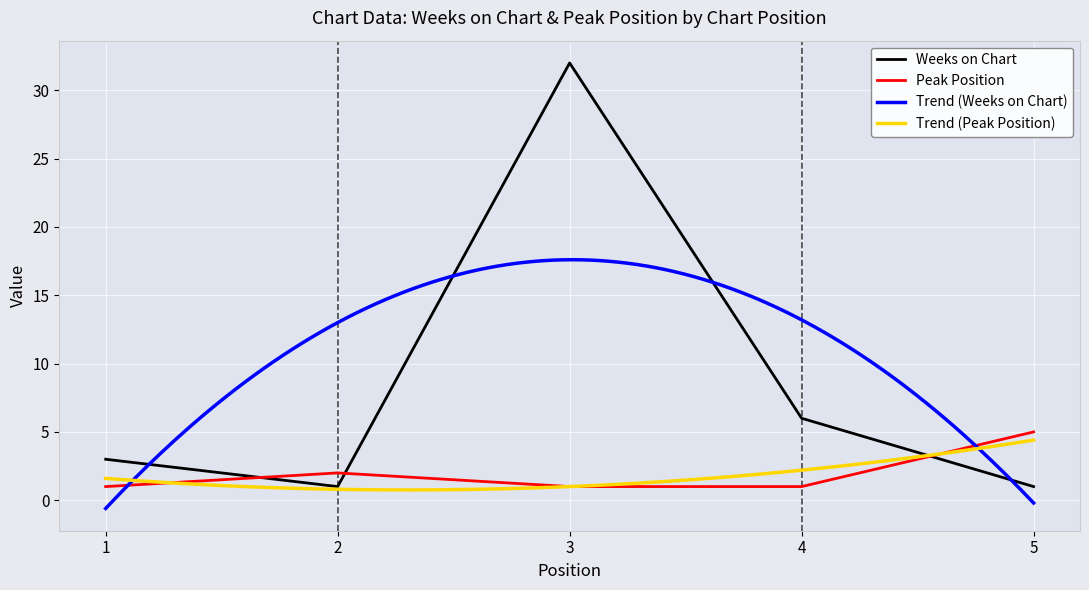

Which series ends up on top after the final intersection of Peak Position and Weeks on Chart?

Peak Position